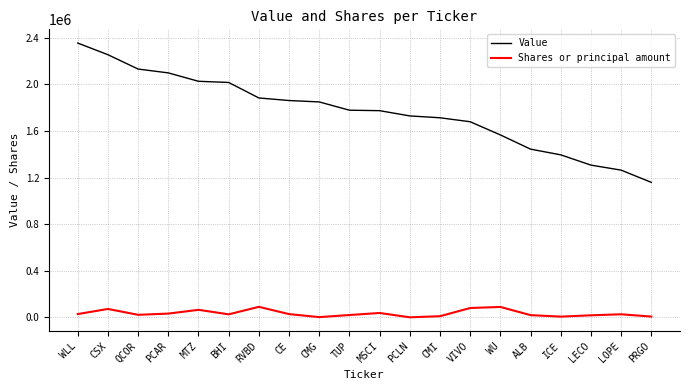

At which label does Value reach its minimum?

PRGO